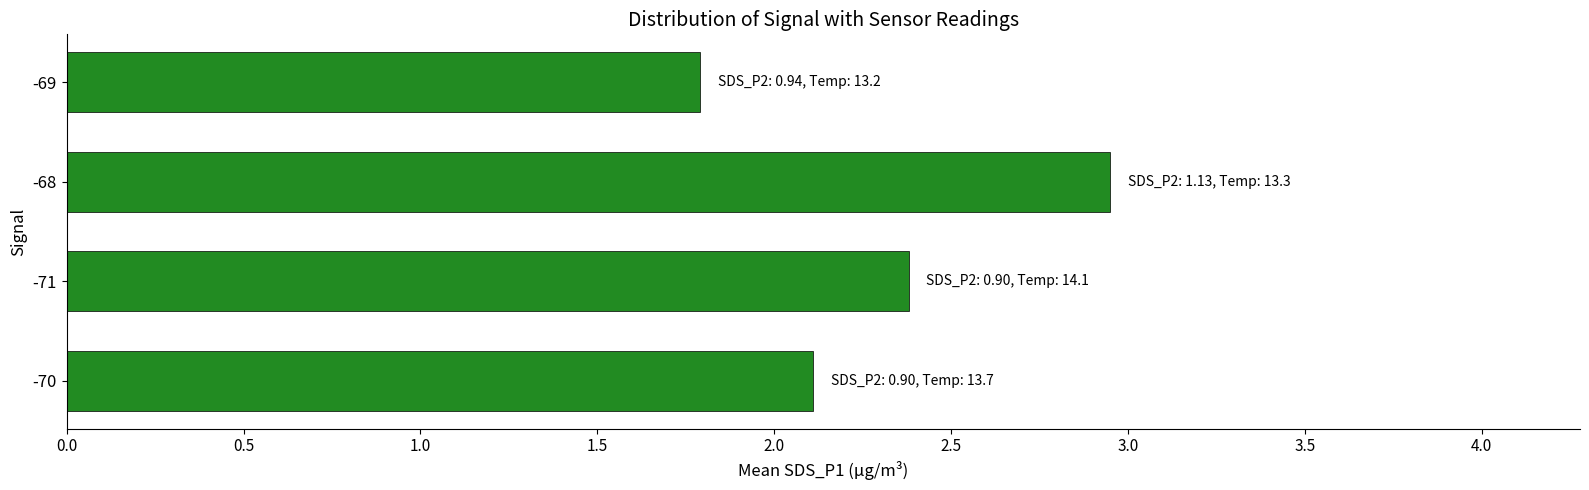

What is the ratio of the value at -71 to the value at -68?

0.8